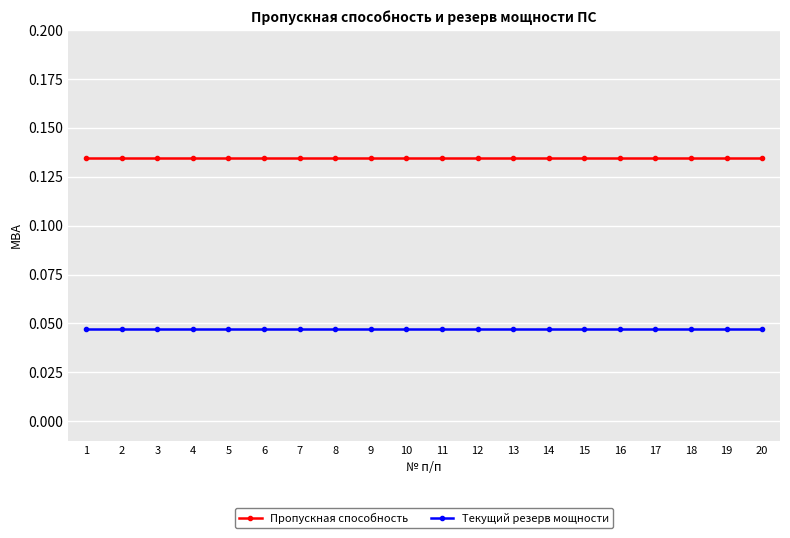

Is the value of Текущий резерв мощности at 2 greater than the value of Пропускная способность at 4?

No